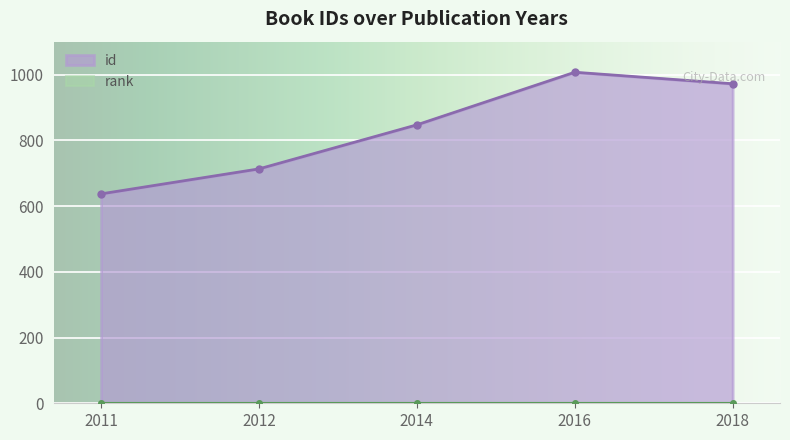

What is the difference between the second highest and minimum values?

335